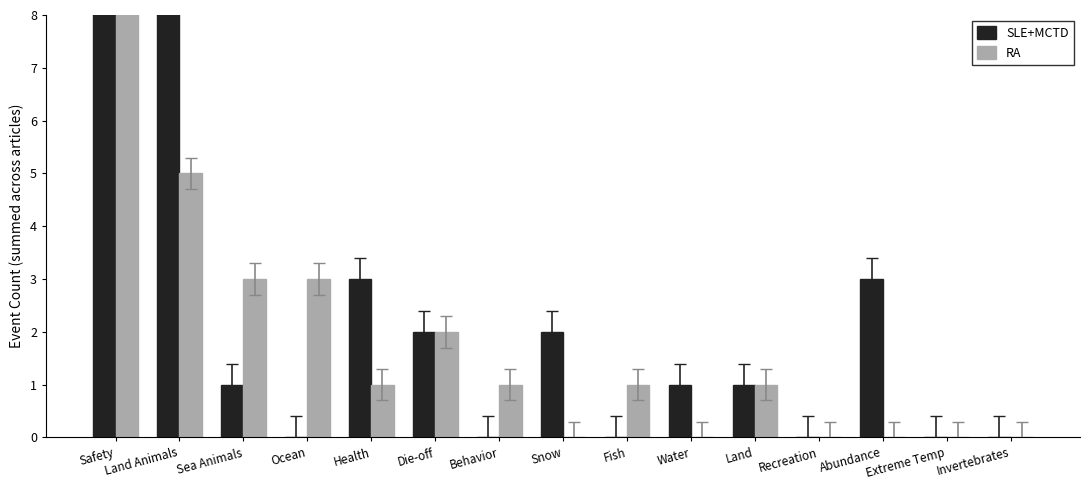

Which series changed the most between Safety and Land Animals?

RA